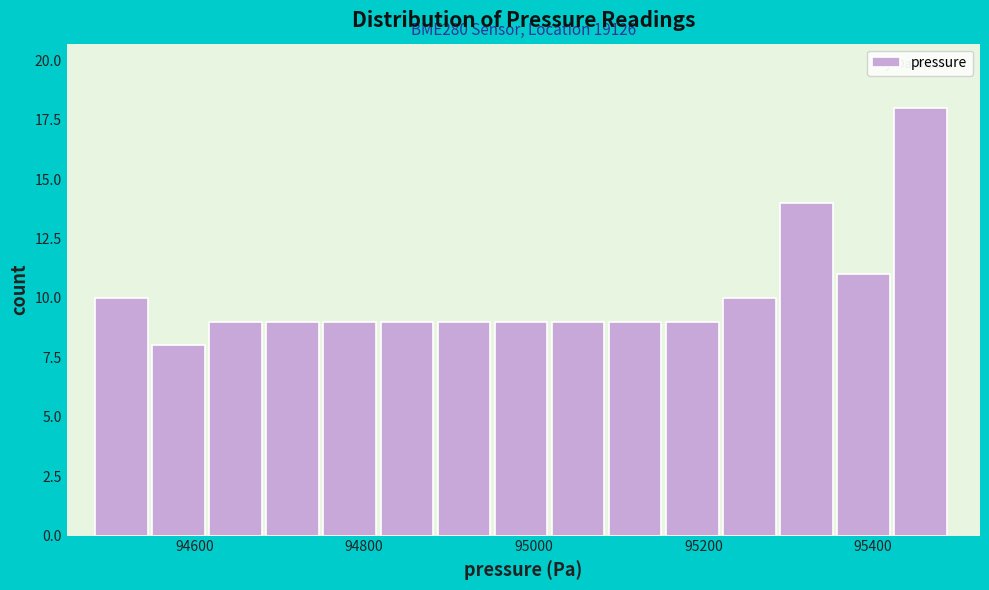

Around what value on the x-axis is the tallest bar? Give the approximate position of its centre, as read against the axis.

95460